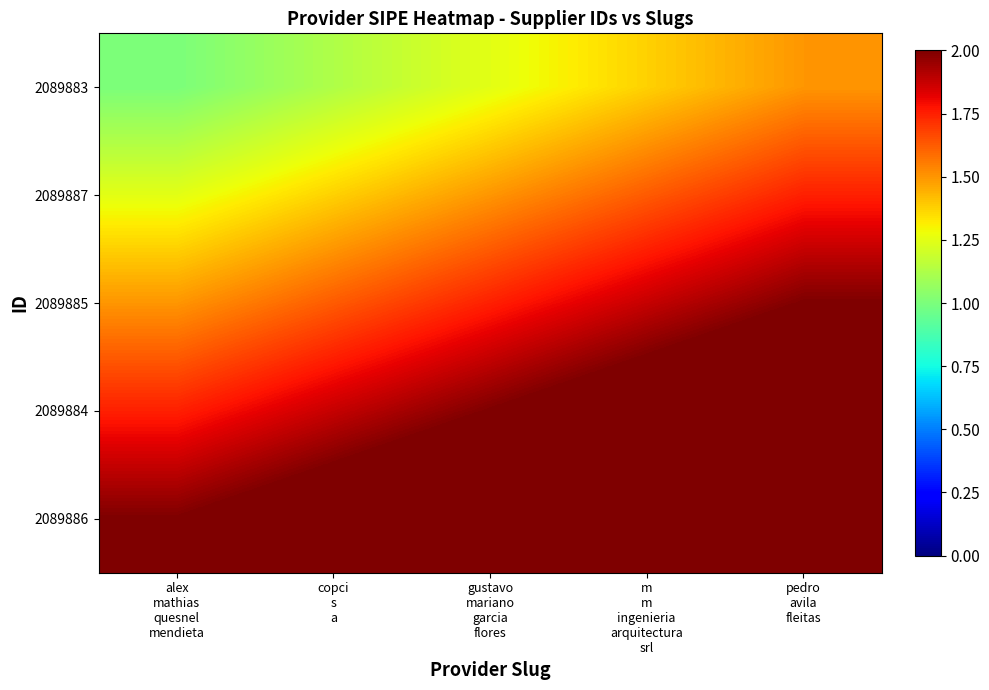

Which series has the largest total across all categories?

2089886